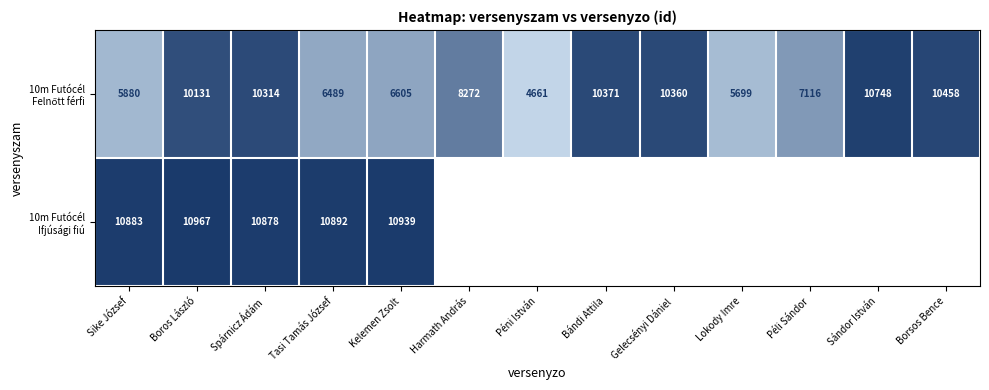

What is the difference between the highest and lowest values at Sike József?

5003